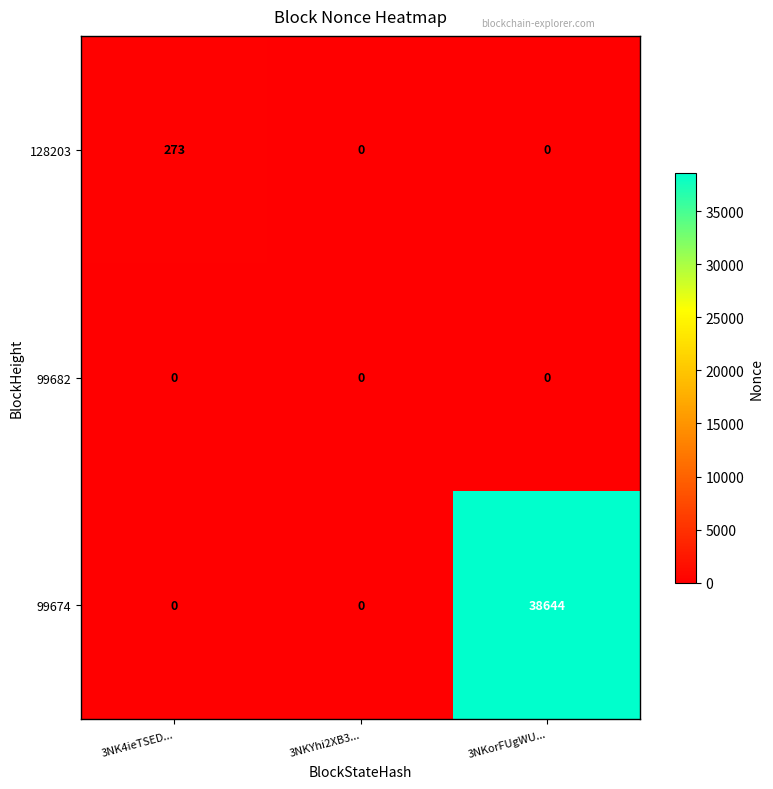

How many distinct data groups are displayed?

3